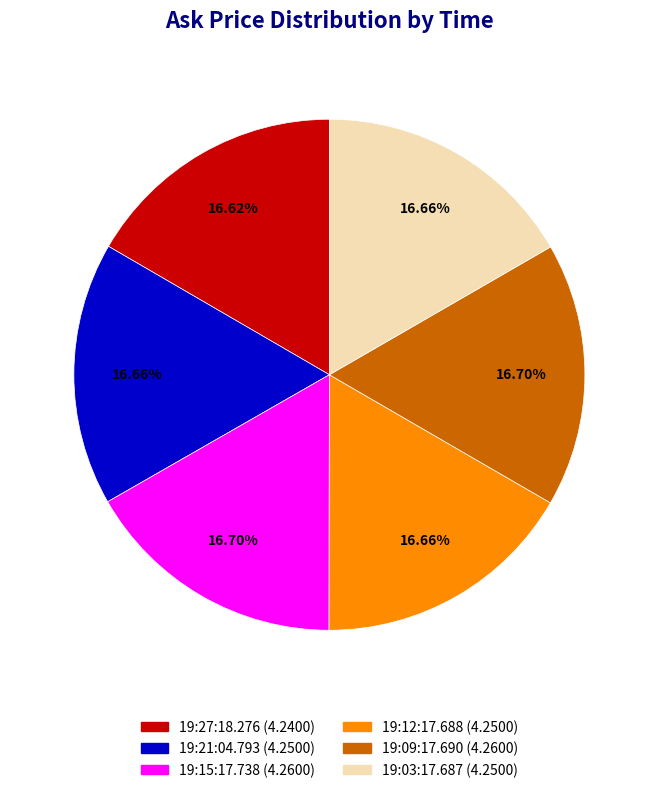

Do 19:12:17.688 and 19:21:04.793 together represent more than half of the pie?

No